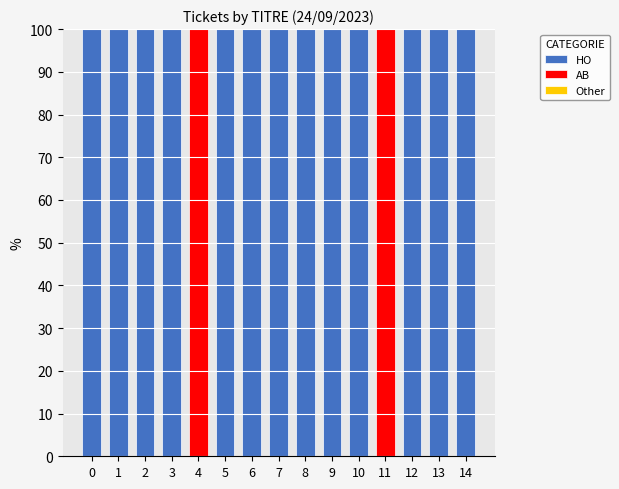

Is it true that HO equals 157 at 0?

False